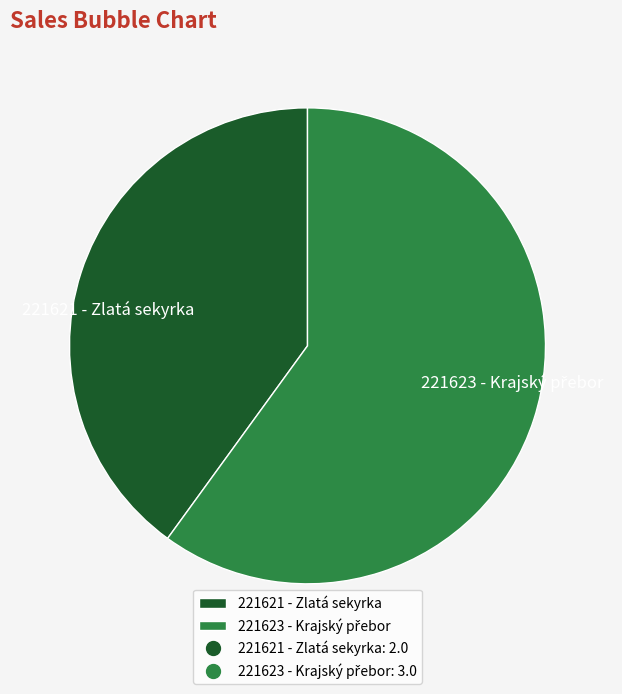

What is the majority slice?

221623